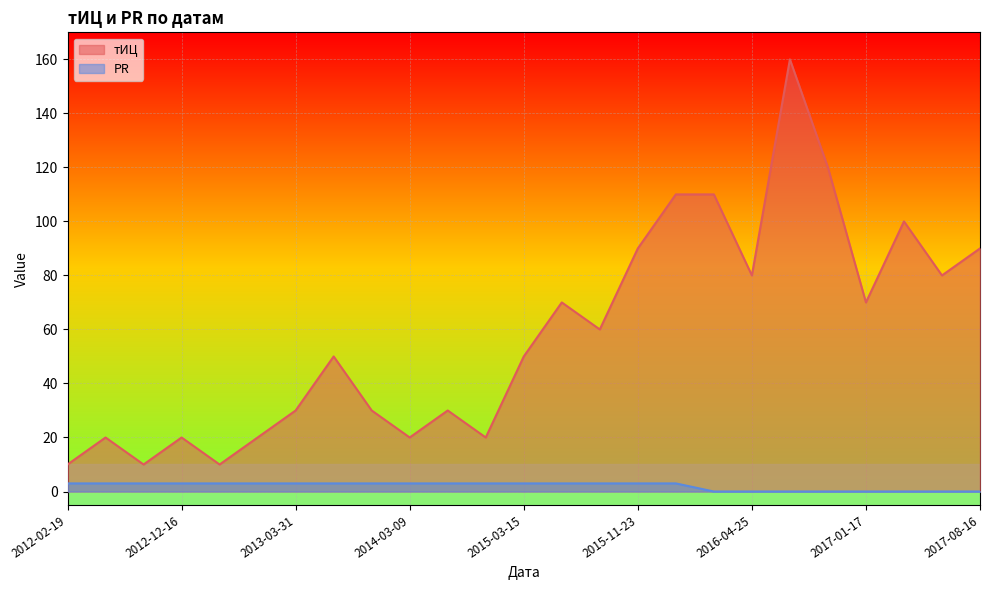

At which category is the sum across all series the highest?

2016-06-13